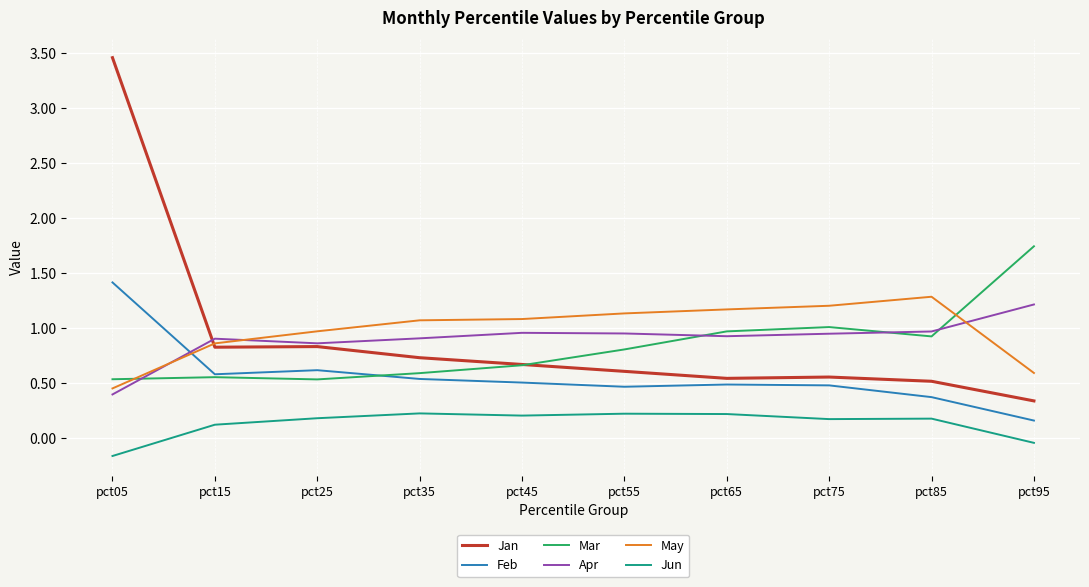

At how many categories does at least one series exceed 3?

1